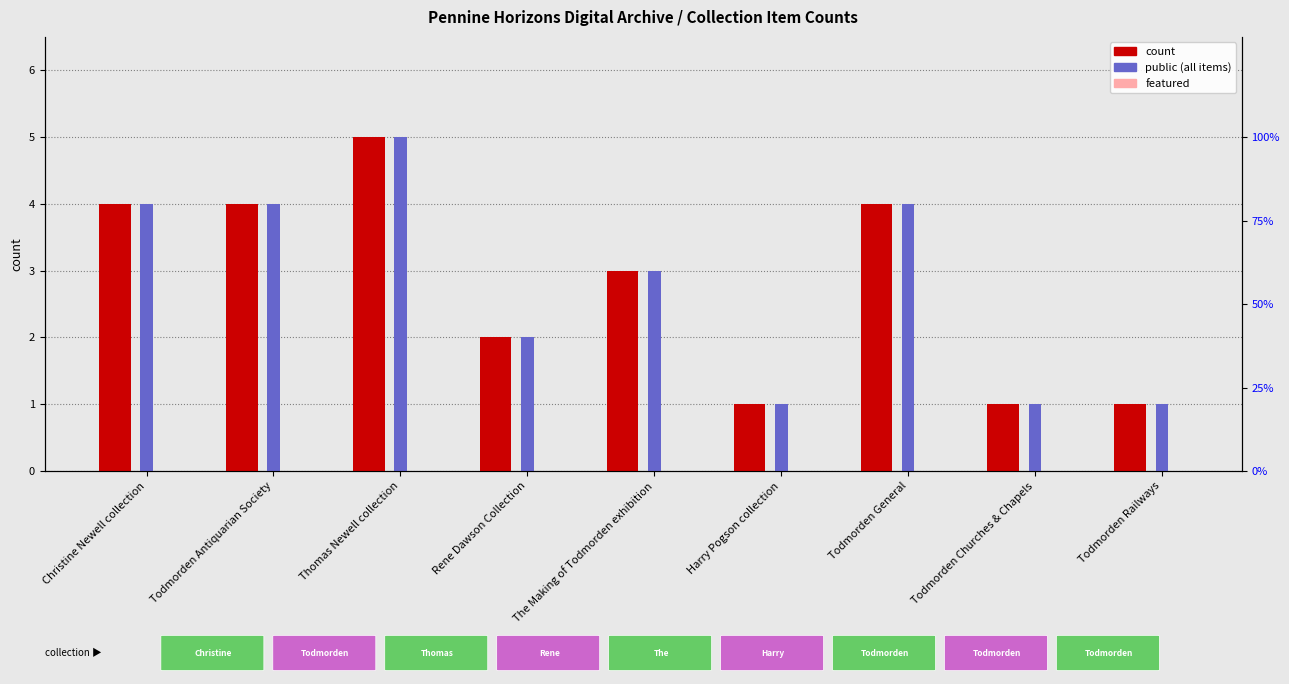

How many groups of bars are there?

9